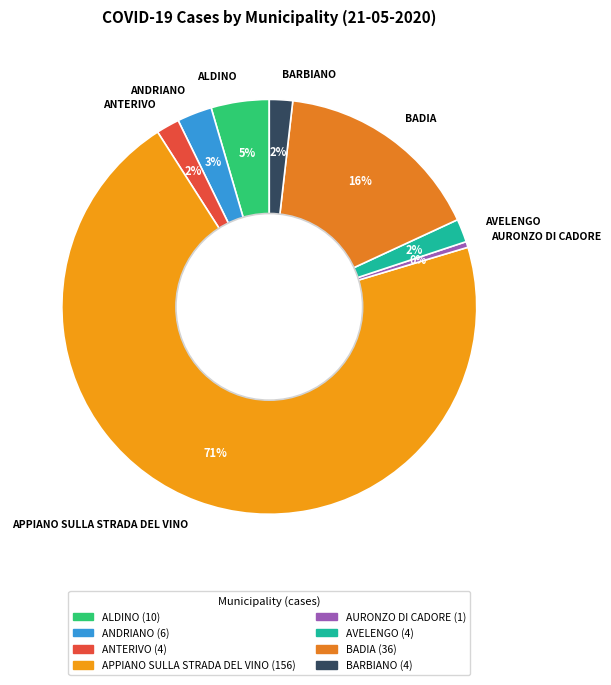

What is the majority slice?

APPIANO SULLA STRADA DEL VINO